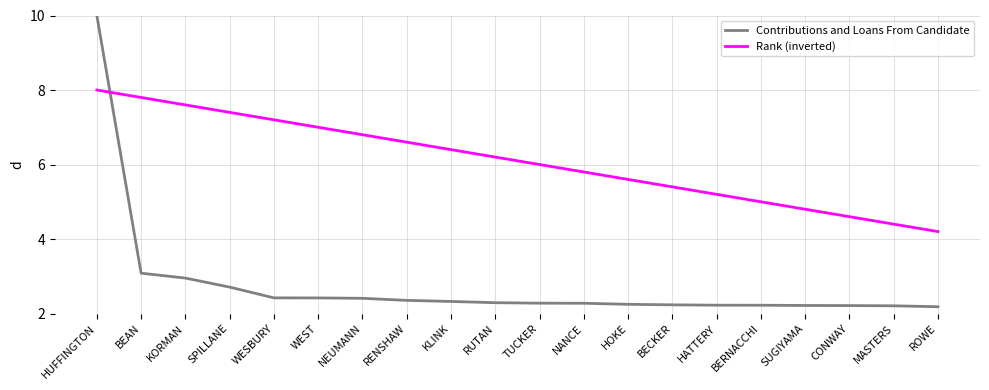

What is the highest value of the Rank (inverted) series?

8.0